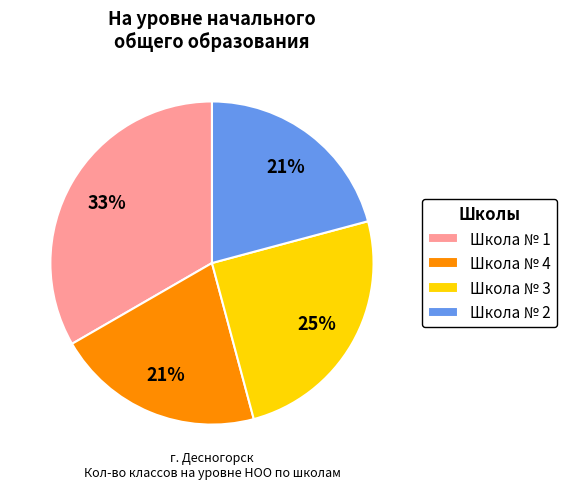

Is there any slice that represents more than half of the pie?

No